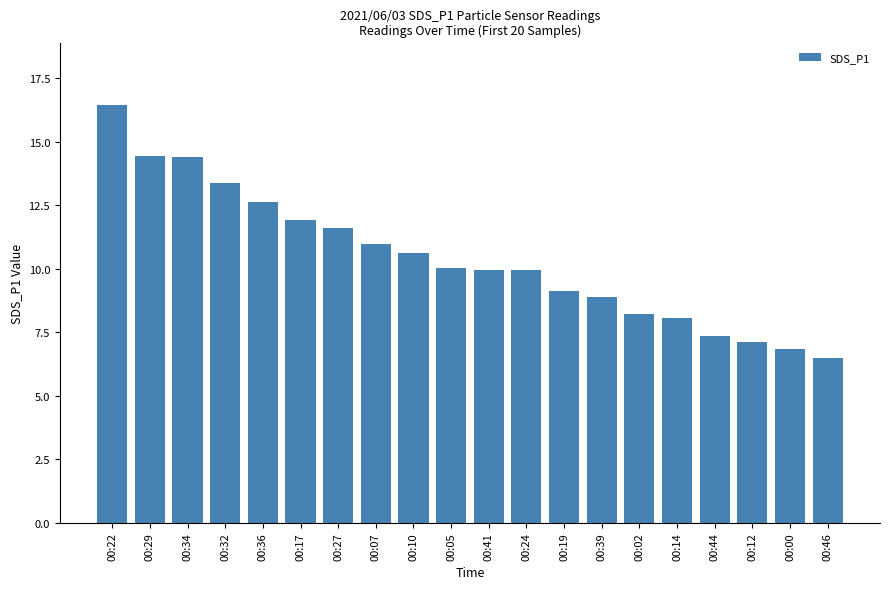

What is the smallest value displayed?

6.5